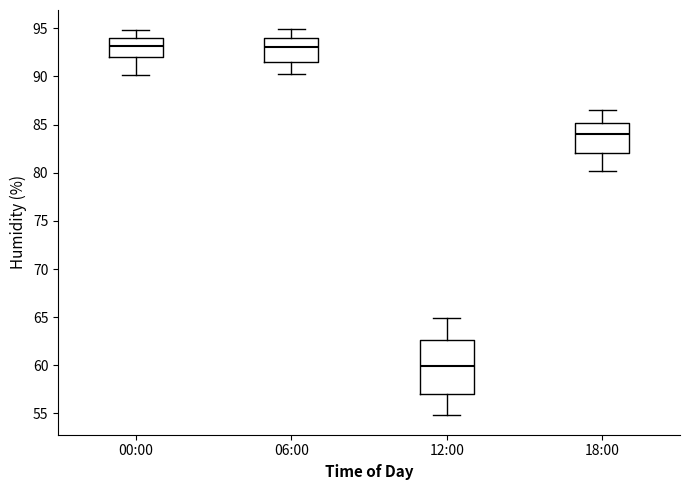

Which box is the tallest, from its lower edge to its upper edge?

12:00